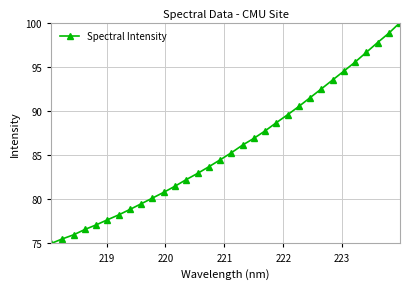

What is the difference between the second highest and minimum values?

23.8